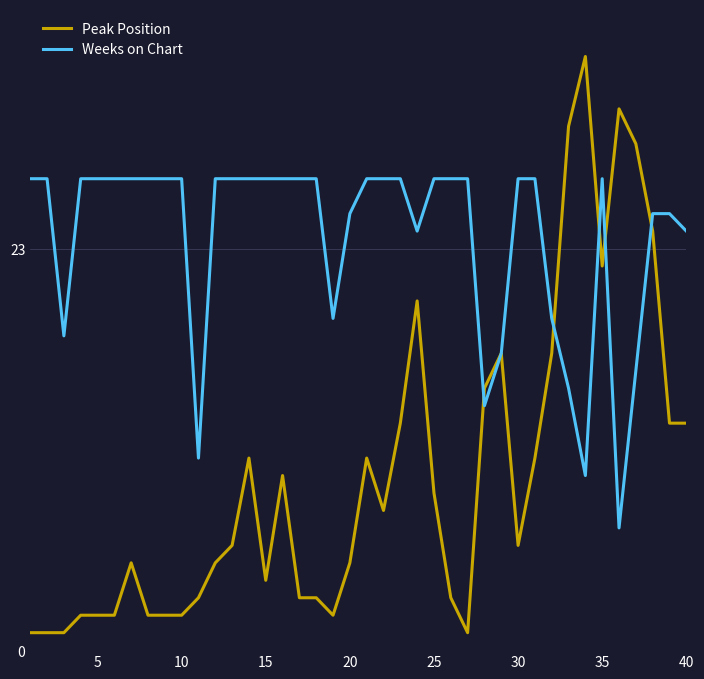

List the series in order of their peak value, lowest first.

Weeks on Chart, Peak Position